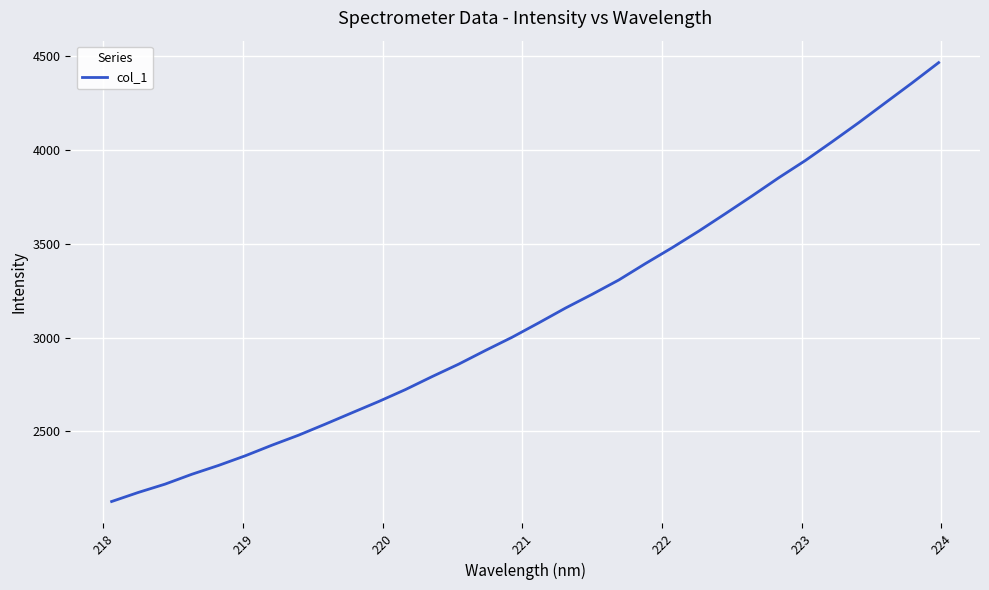

What is the difference between the maximum and minimum values?

2336.8